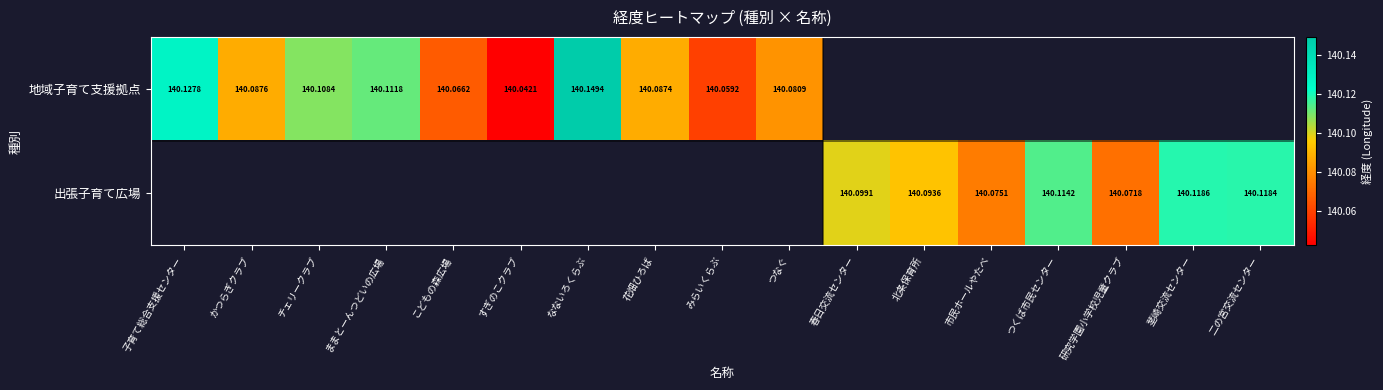

Rank the series by their average value, from lowest to highest.

地域子育て支援拠点, 出張子育て広場